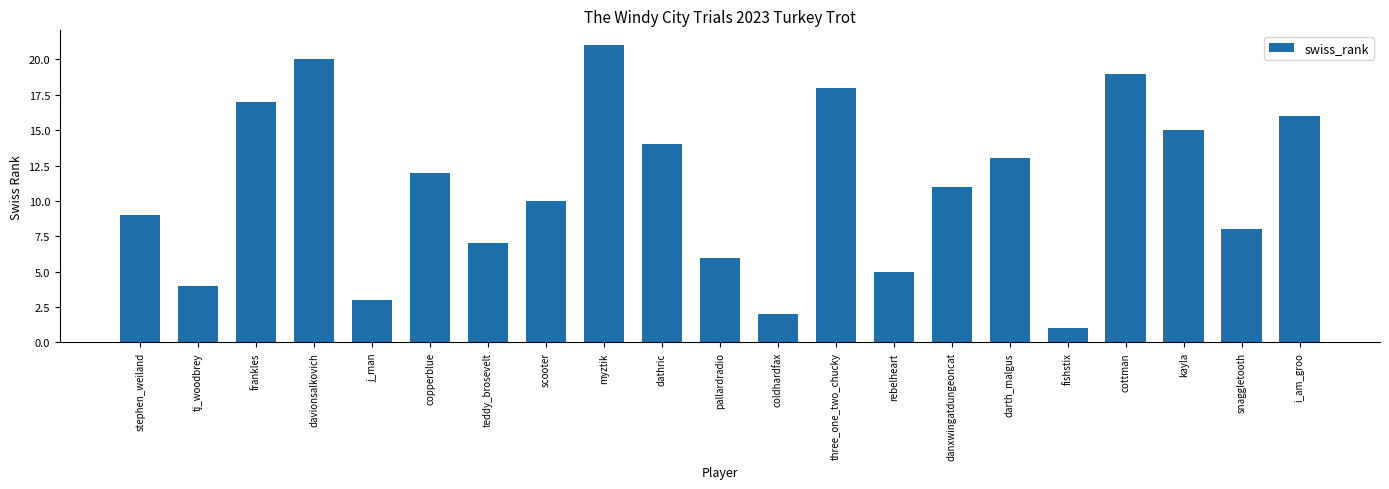

Reading left to right, list all the values displayed in this chart.

stephen_weiland=9	tj_woodbrey=4	frankles=17	davionsalkovich=20	j_man=3	copperblue=12	teddy_brosevelt=7	scooter=10	myztik=21	dathric=14	pallardradio=6	coldhardfax=2	three_one_two_chucky=18	rebelheart=5	danxwingatdungeoncat=11	darth_malgus=13	fishstix=1	cottman=19	kayla=15	snaggletooth=8	i_am_groo=16